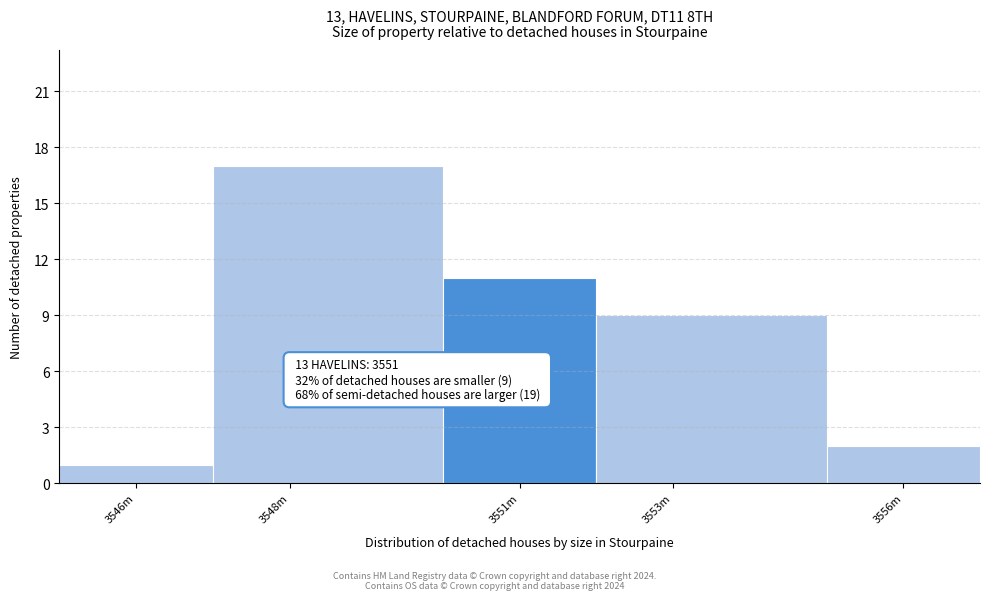

Reading left to right, what are all the values shown in this chart?

1	17	11	9	2